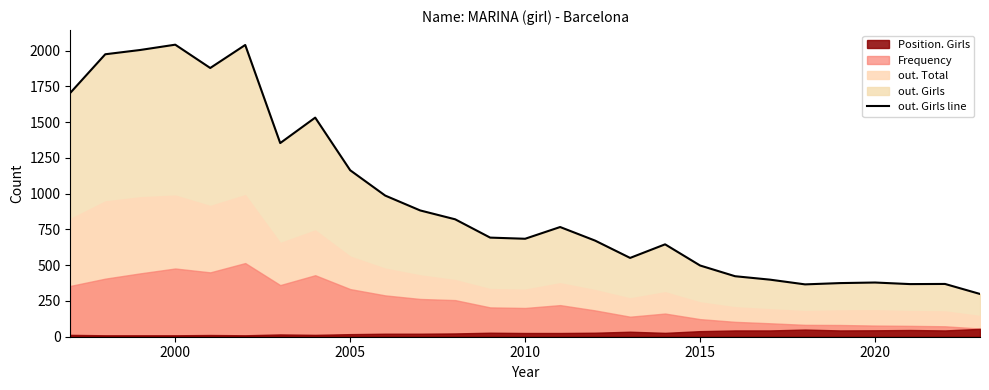

How many lines are shown in the chart?

1